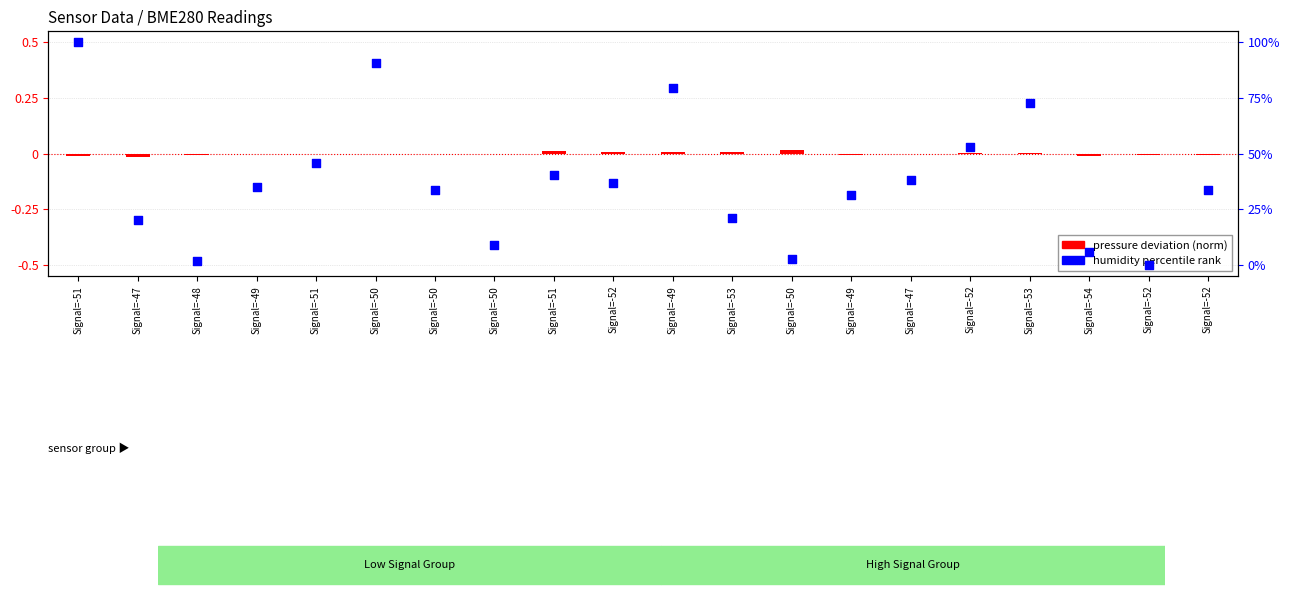

Which series has the largest total across all categories?

humidity percentile